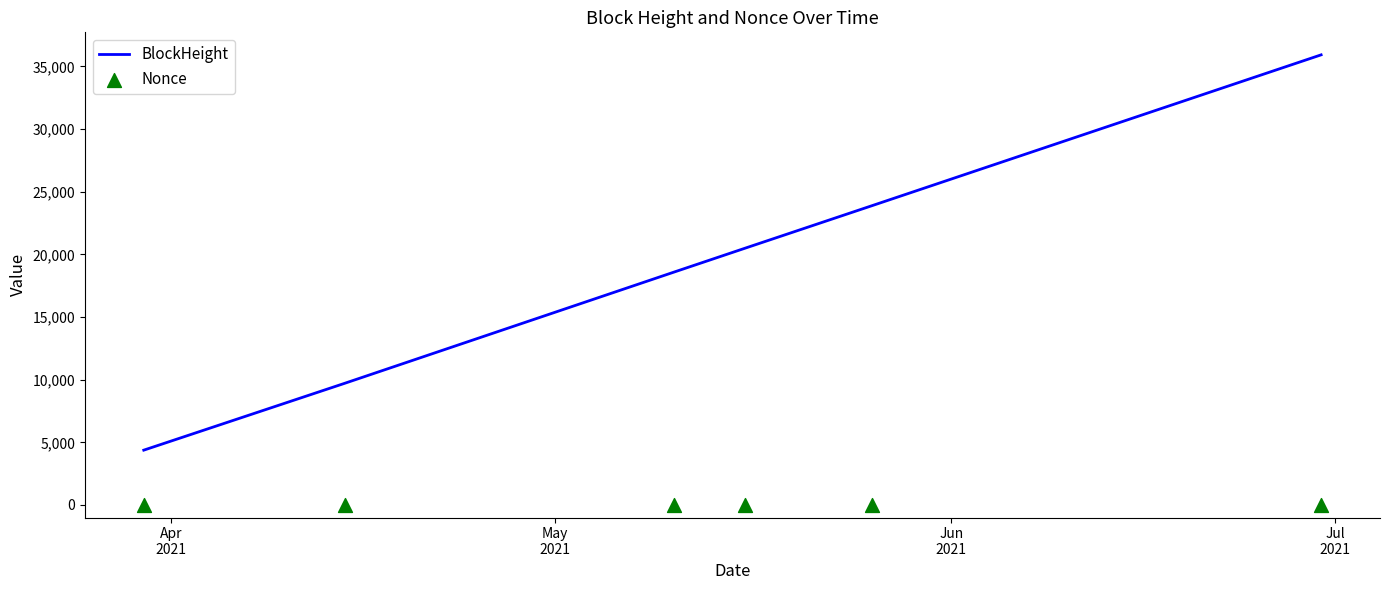

Which series has the largest total across all categories?

BlockHeight